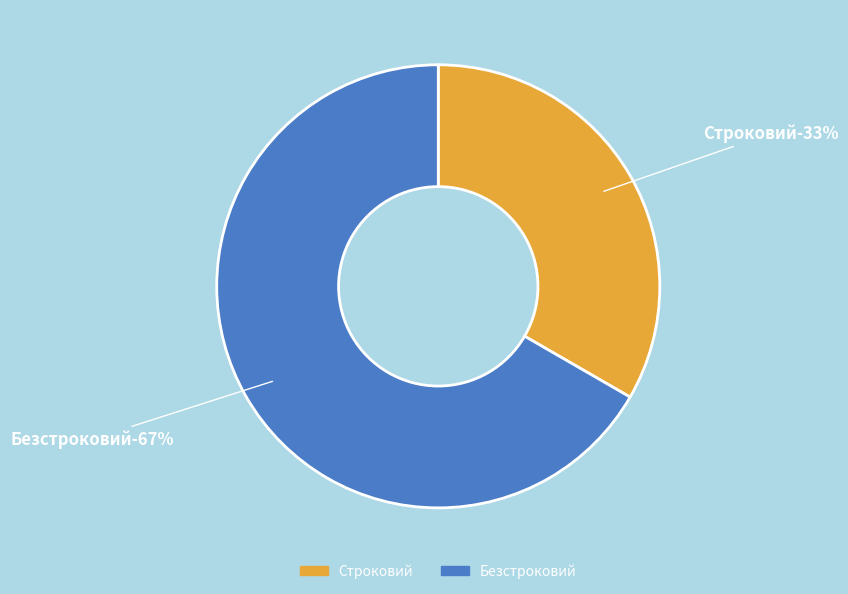

How many segments does this pie chart have?

2